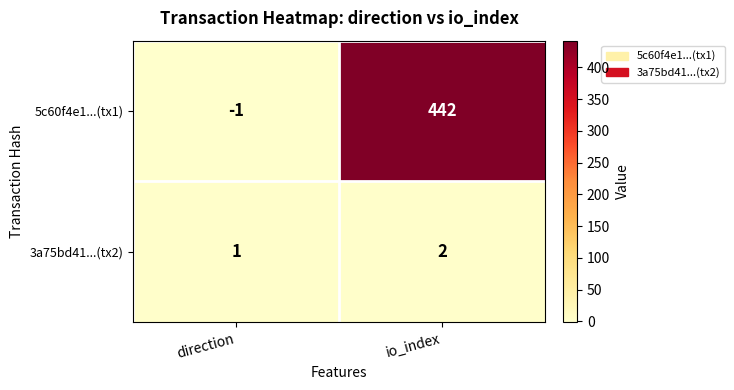

Reading left to right, transcribe all the data shown in this chart.

5c60f4e1...(tx1): -1	442
3a75bd41...(tx2): 1	2